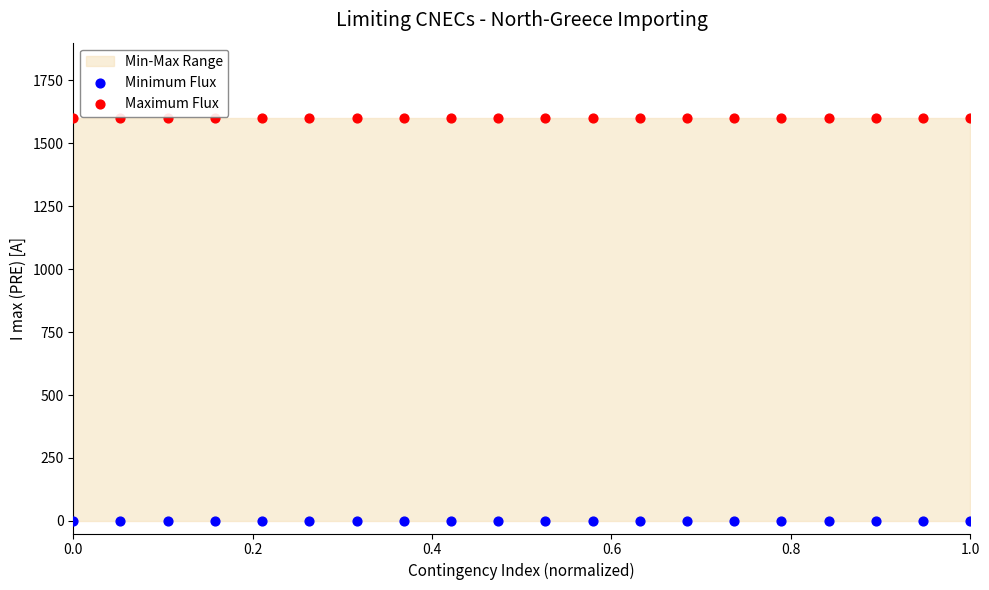

Which series contains the highest Y value?

Maximum Flux